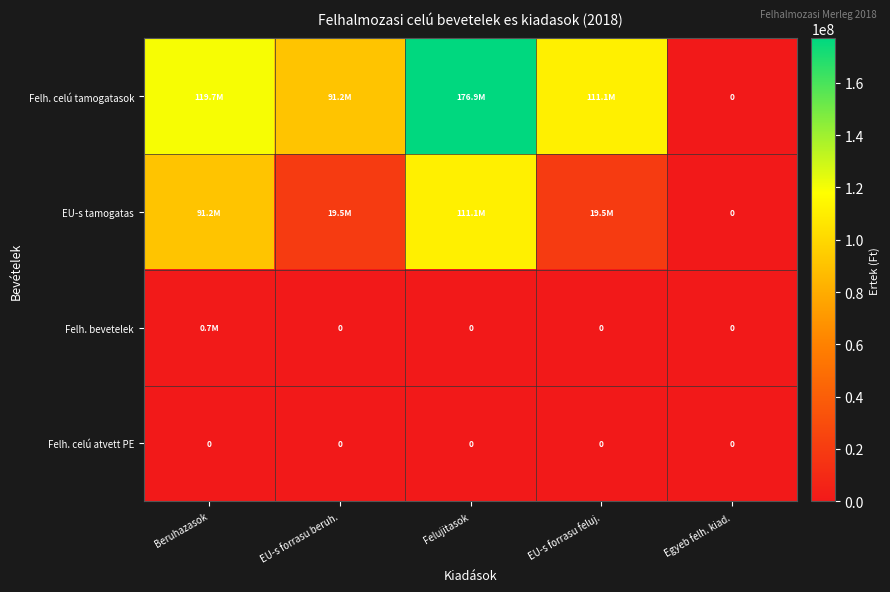

True or false: Felh. celú atvett PE has a value of 0 at Beruhazasok.

True